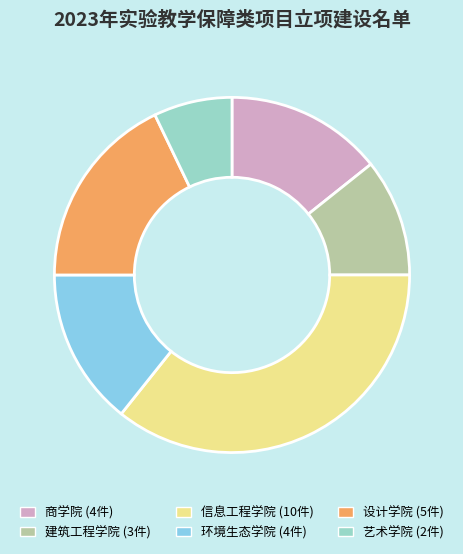

Count the number of slices in the pie.

6